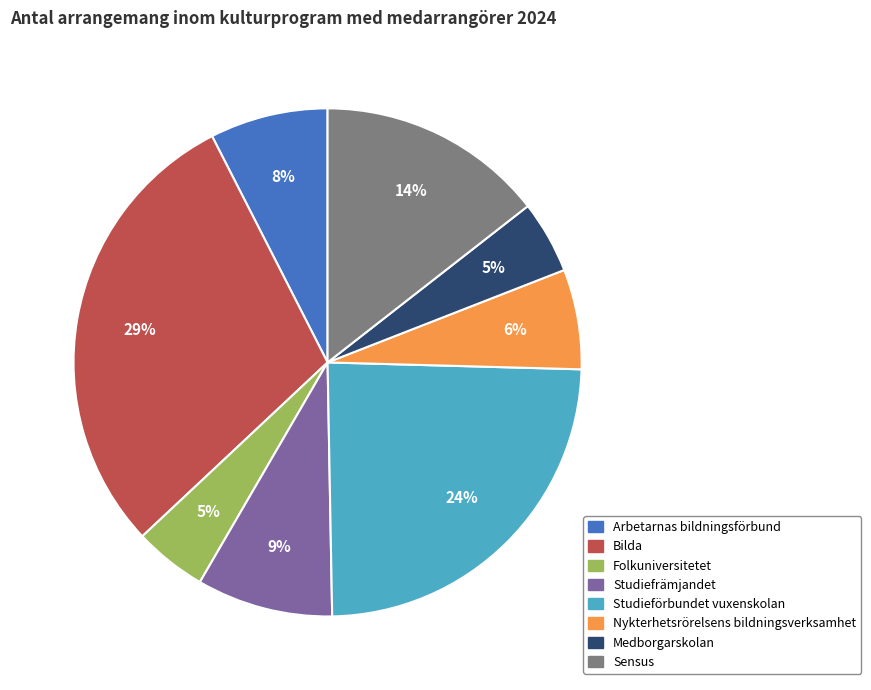

The Studiefrämjandet slice represents 9% of the pie. True or false?

True